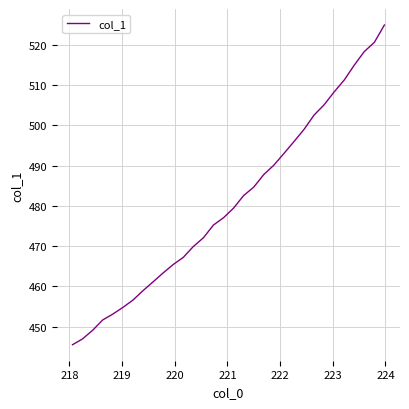

What is the minimum value shown in the chart?

445.5